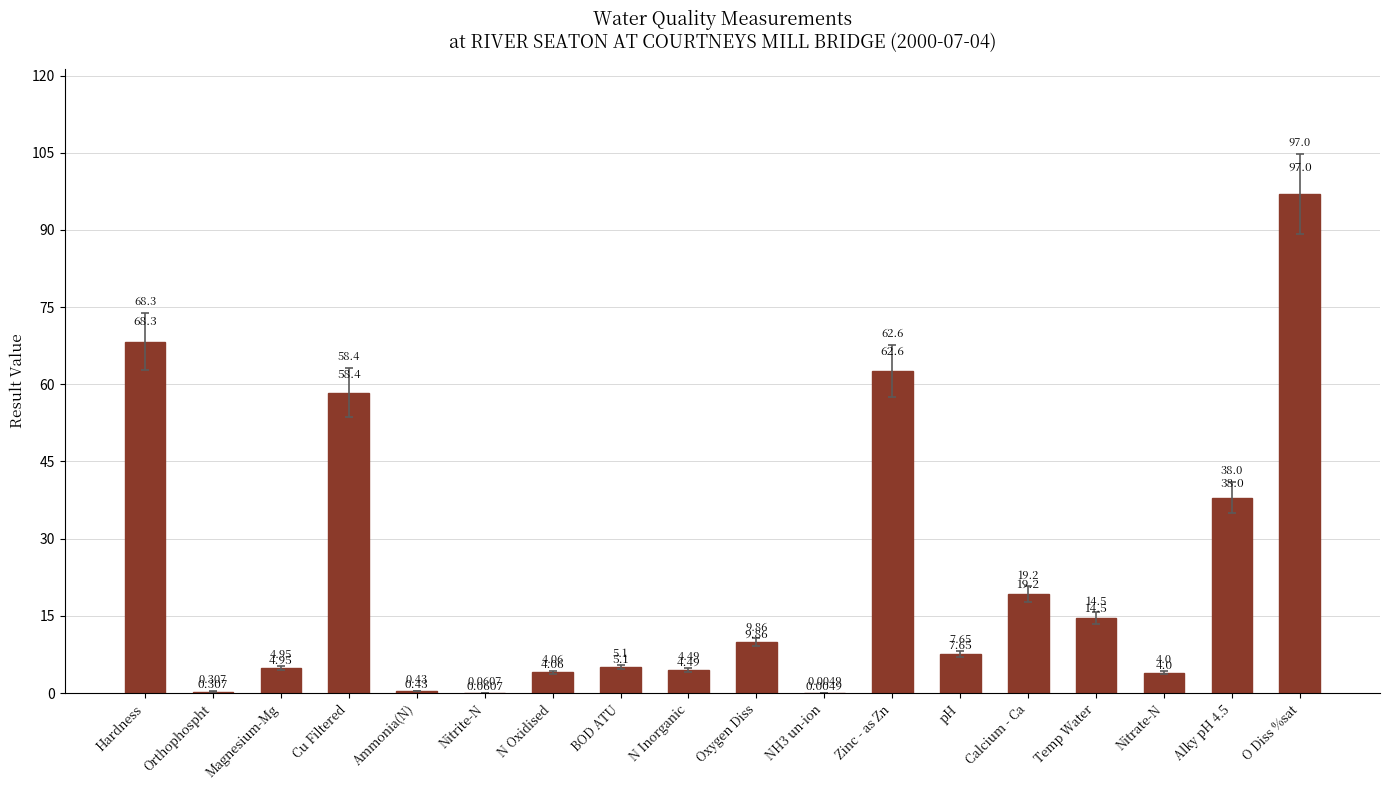

Which category has the highest value across all series?

O Diss %sat